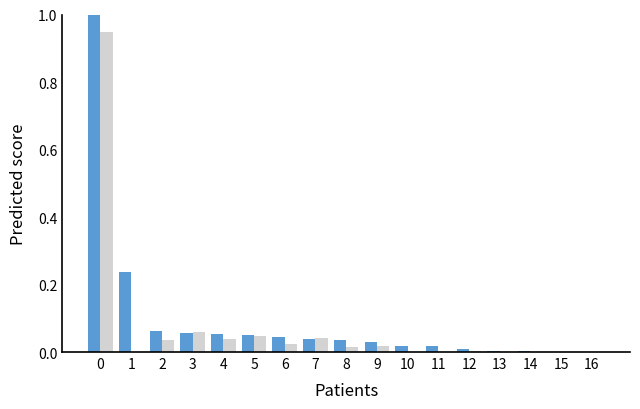

How many series are shown in this chart?

2